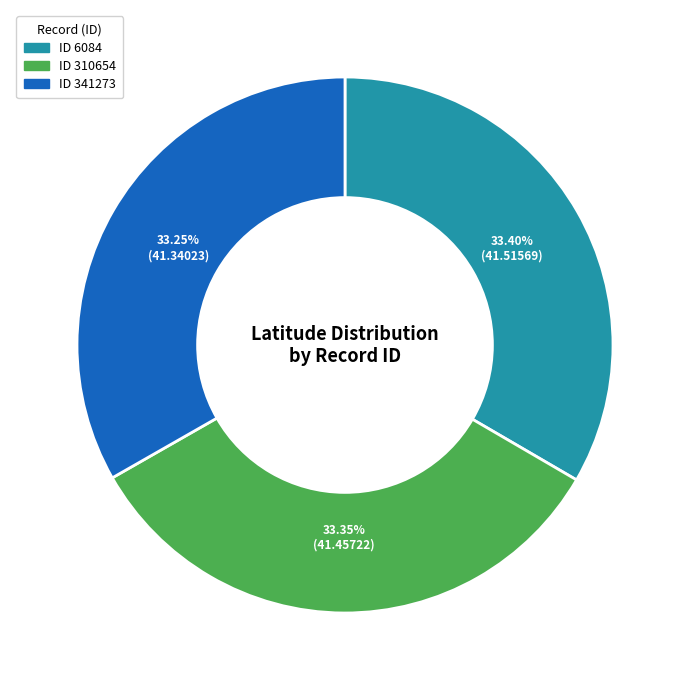

What percentage is the ID 341273 slice, to the nearest percent?

33%